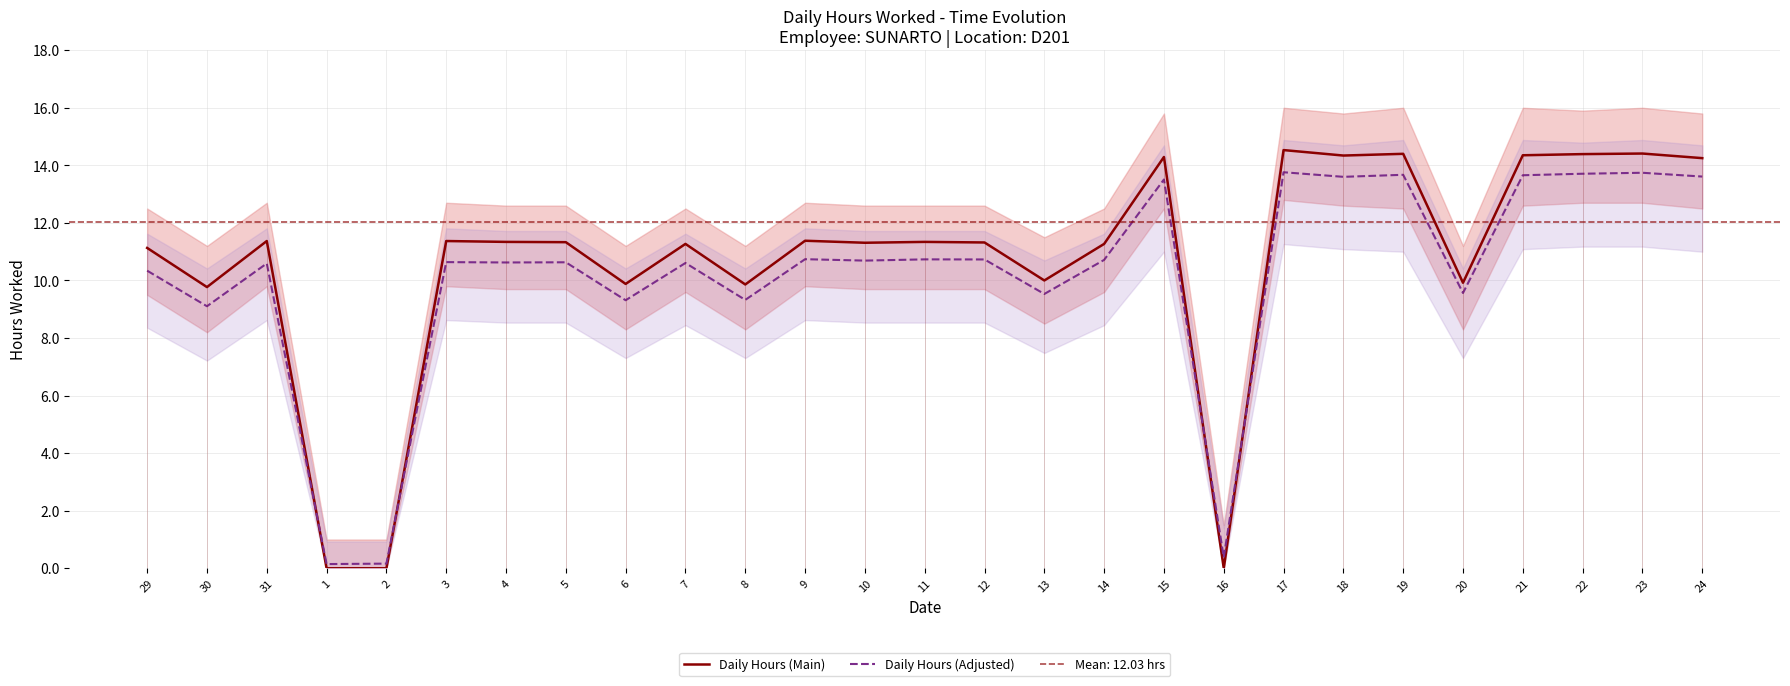

What is the difference between the Daily Hours (Adjusted) values at 13 and 30?

0.4